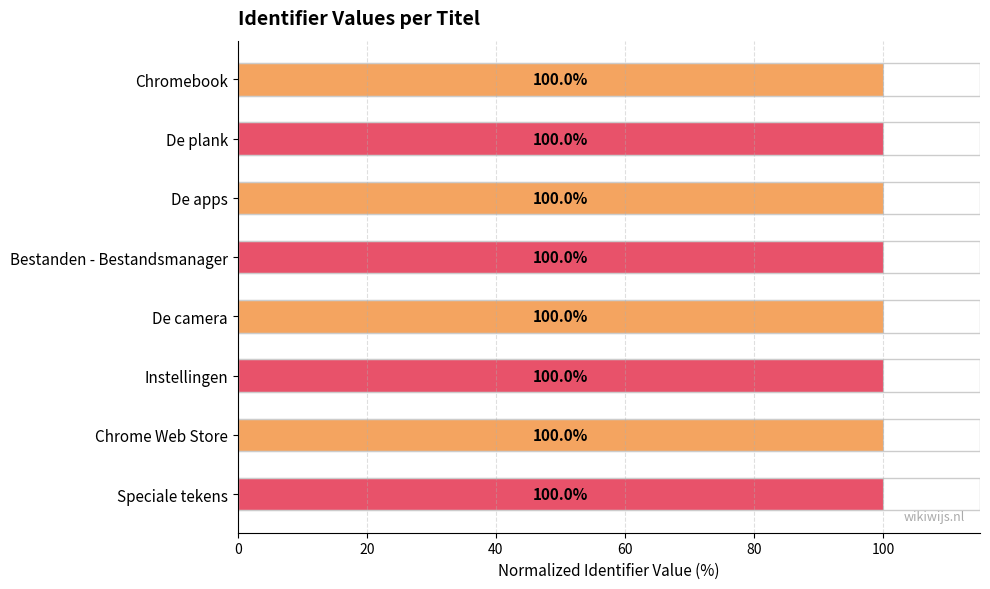

How many distinct data groups are displayed?

1